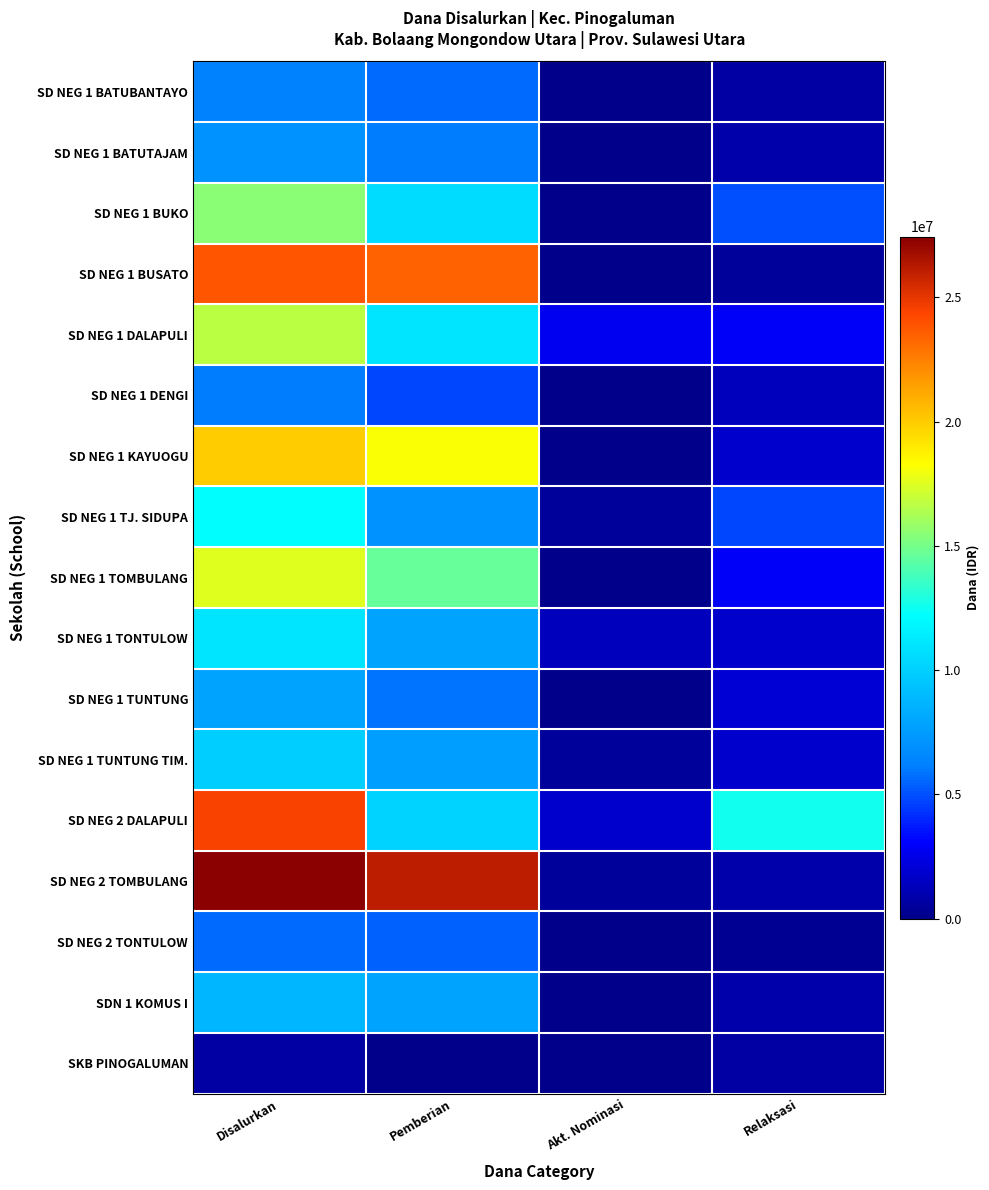

What is the total value across all series at Pemberian?

172125000